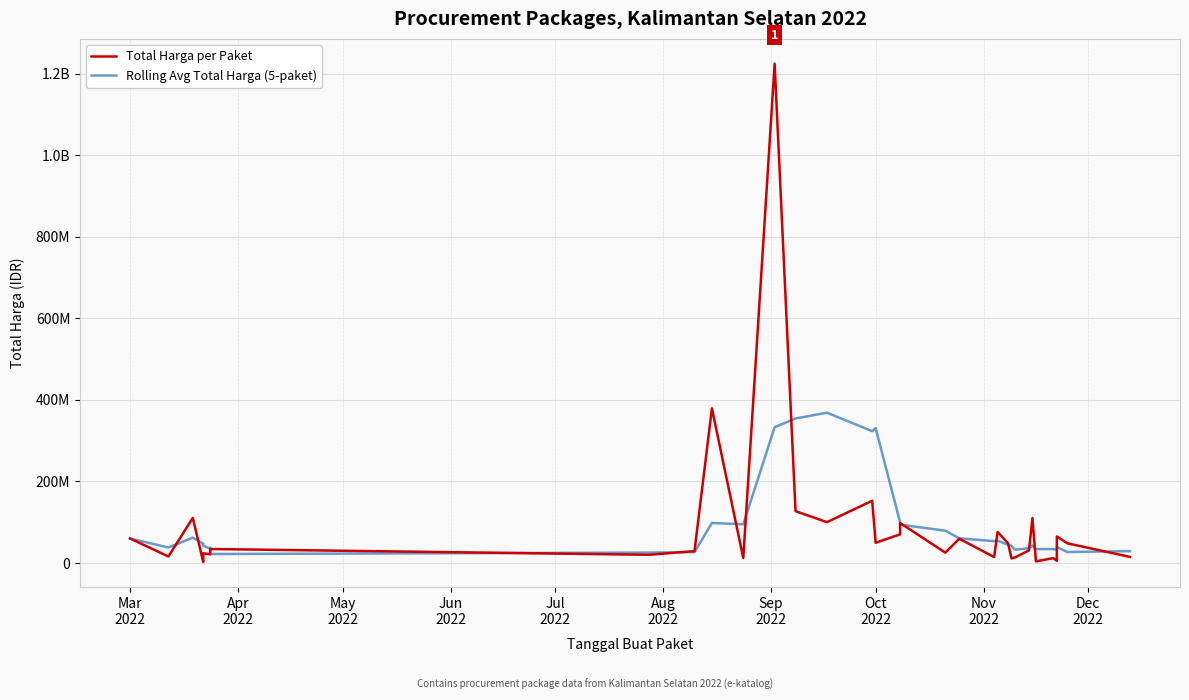

How many values in the Total Harga per Paket series exceed 34132505?

16